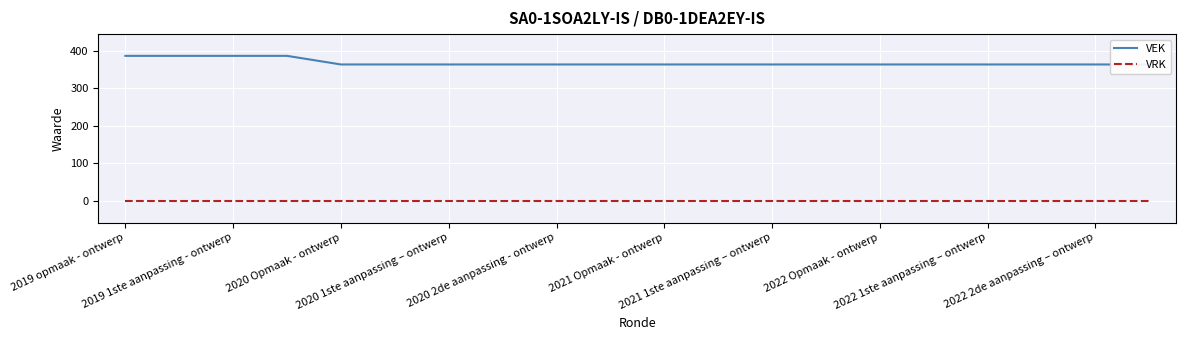

True or false: VRK has a value of 0 at 2021 Opmaak - ontwerp.

True